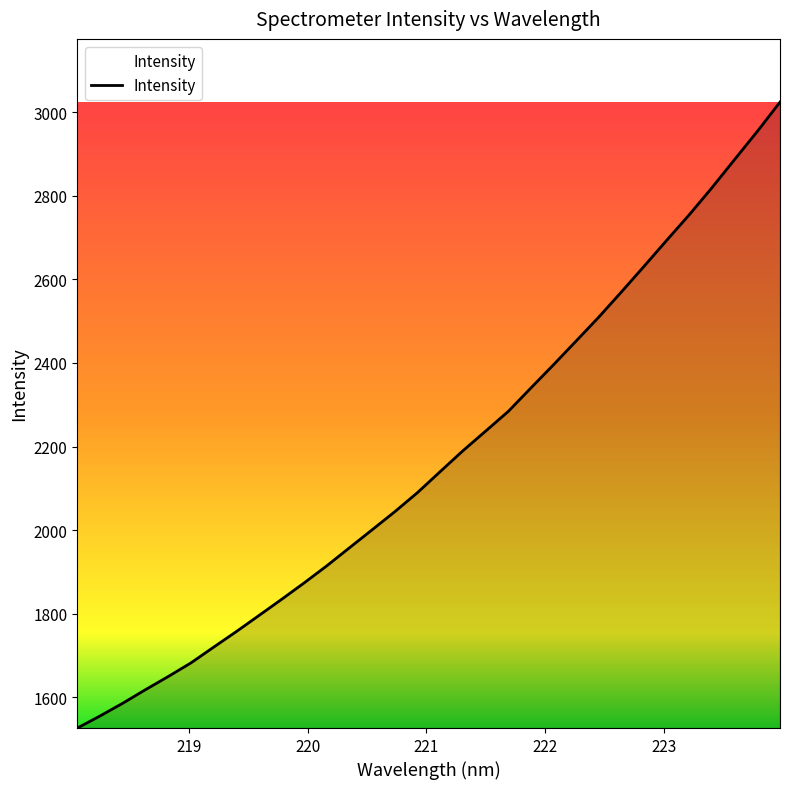

What is the difference between the maximum and minimum values?

1496.9